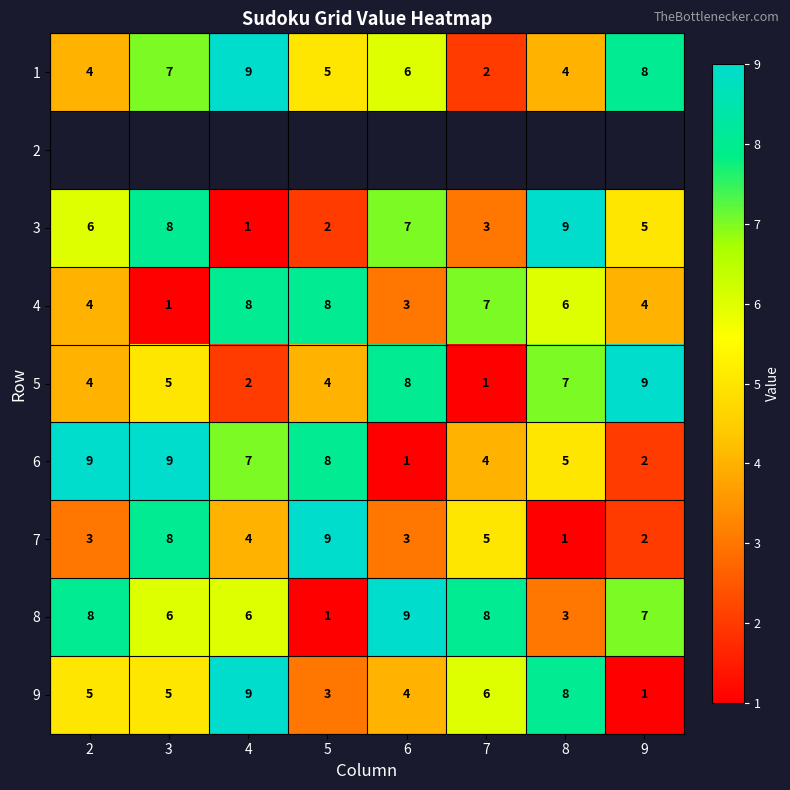

Is it true that 9 equals 7 at 6?

False